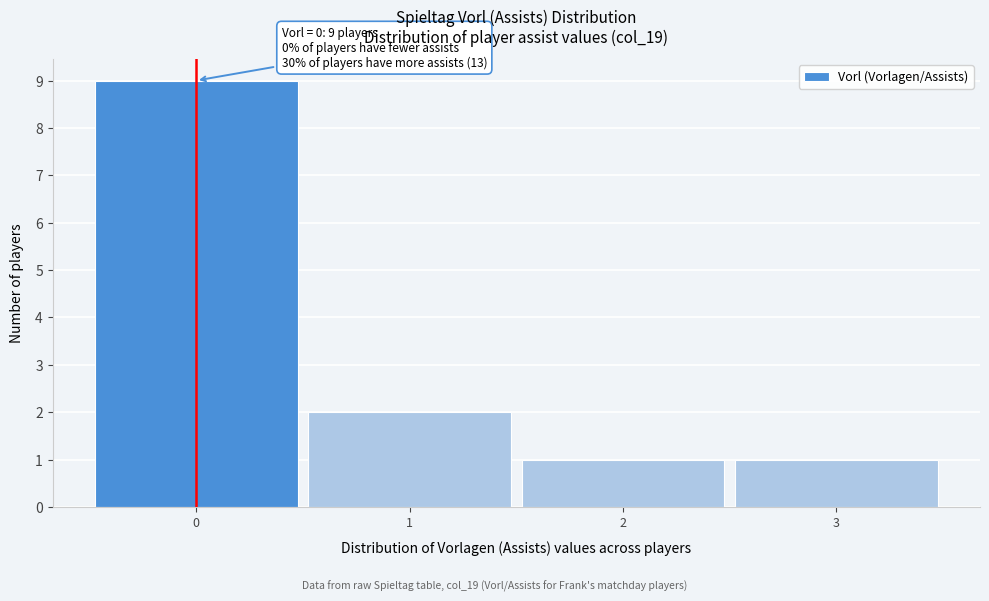

Which range on the x-axis has the tallest bar?

-0.5 to 0.5